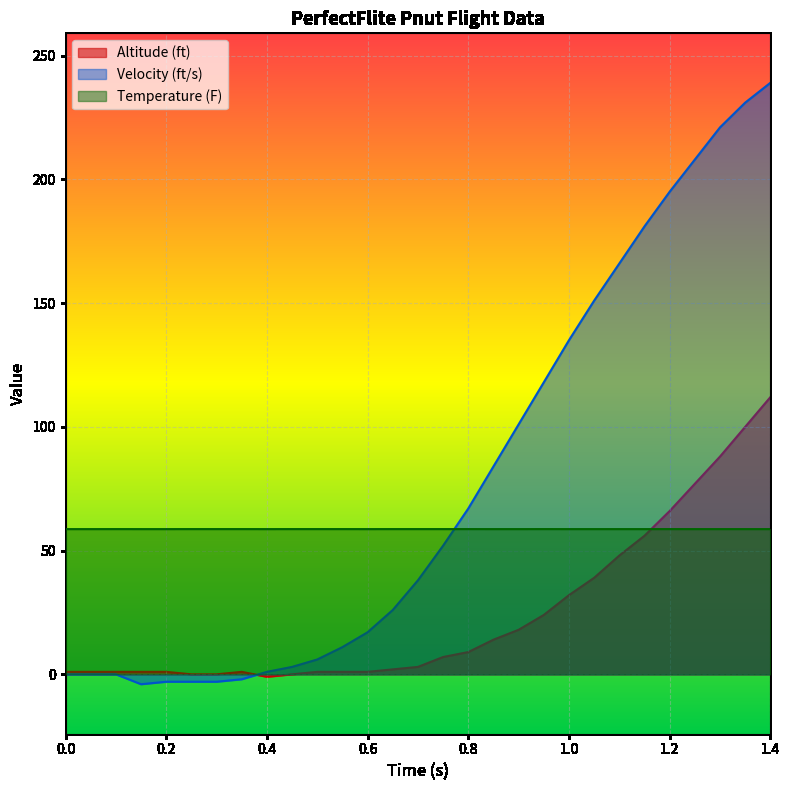

True or false: Velocity (ft/s) has more than 1 points higher than both neighbors.

False